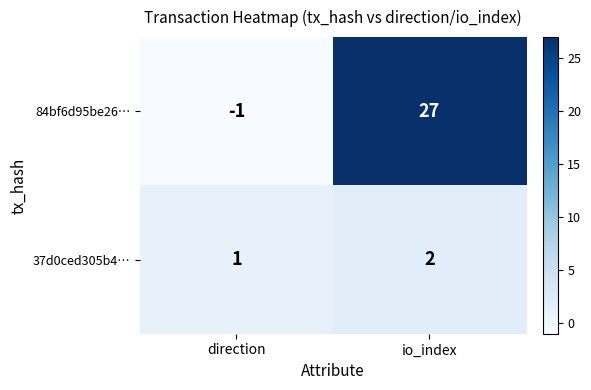

Reading left to right, extract all data points from this chart.

84bf6d95be26…: direction=-1	io_index=27
37d0ced305b4…: direction=1	io_index=2